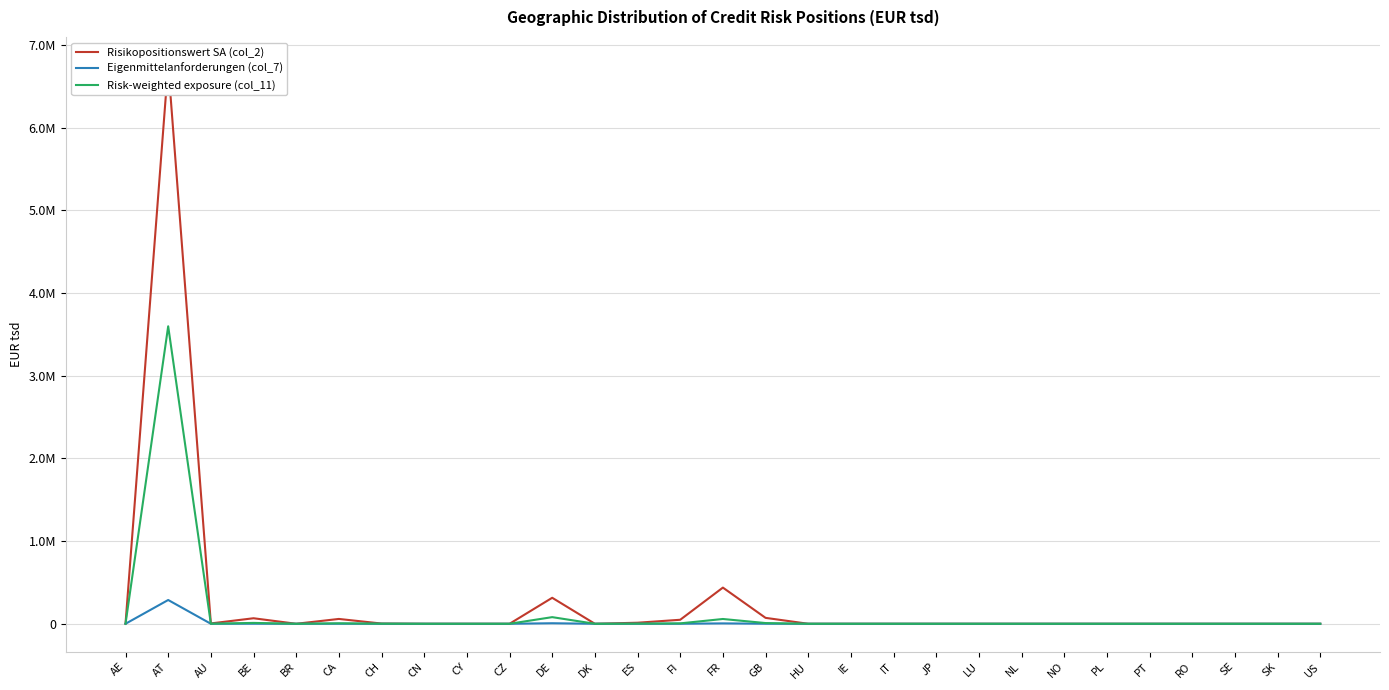

Which series has the largest range (max minus min)?

Risikopositionswert SA (col_2)